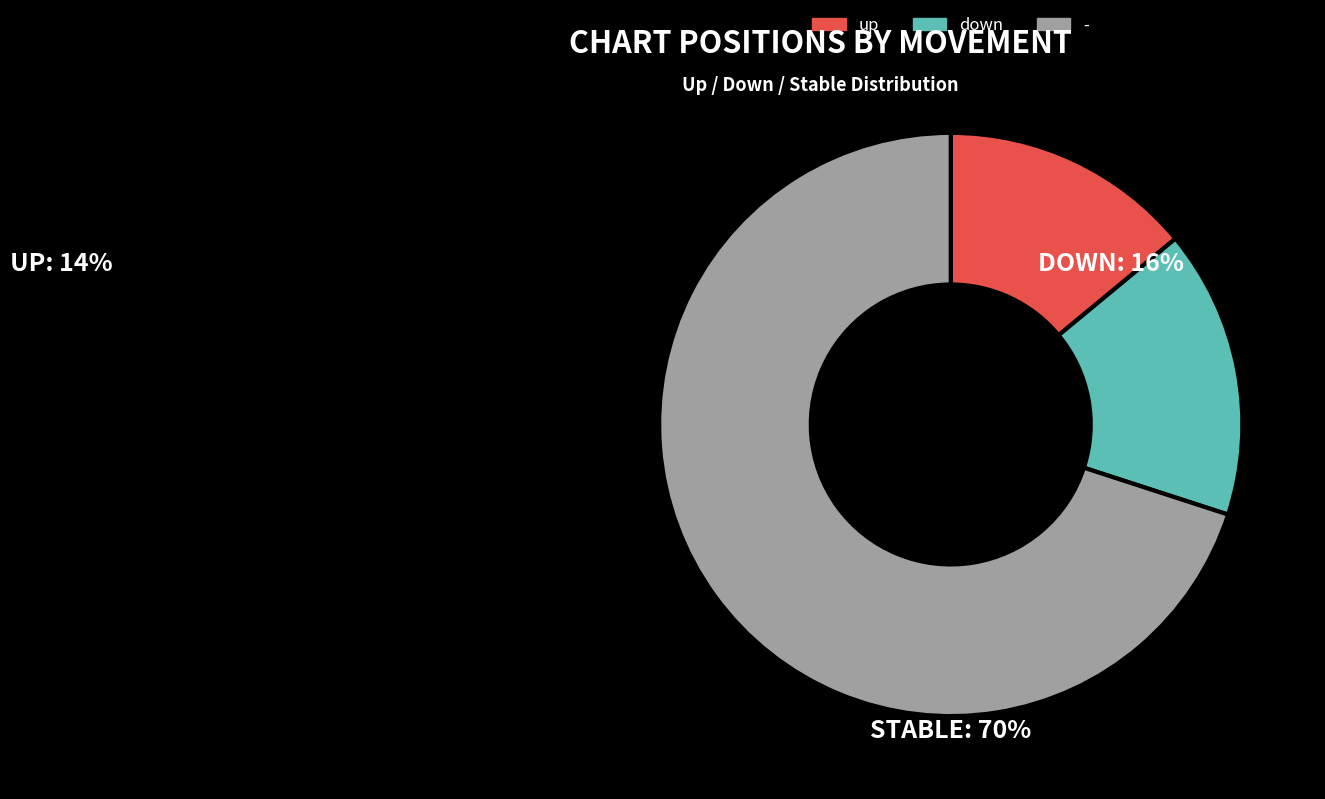

Rank the categories by value from lowest to highest.

up, down, -